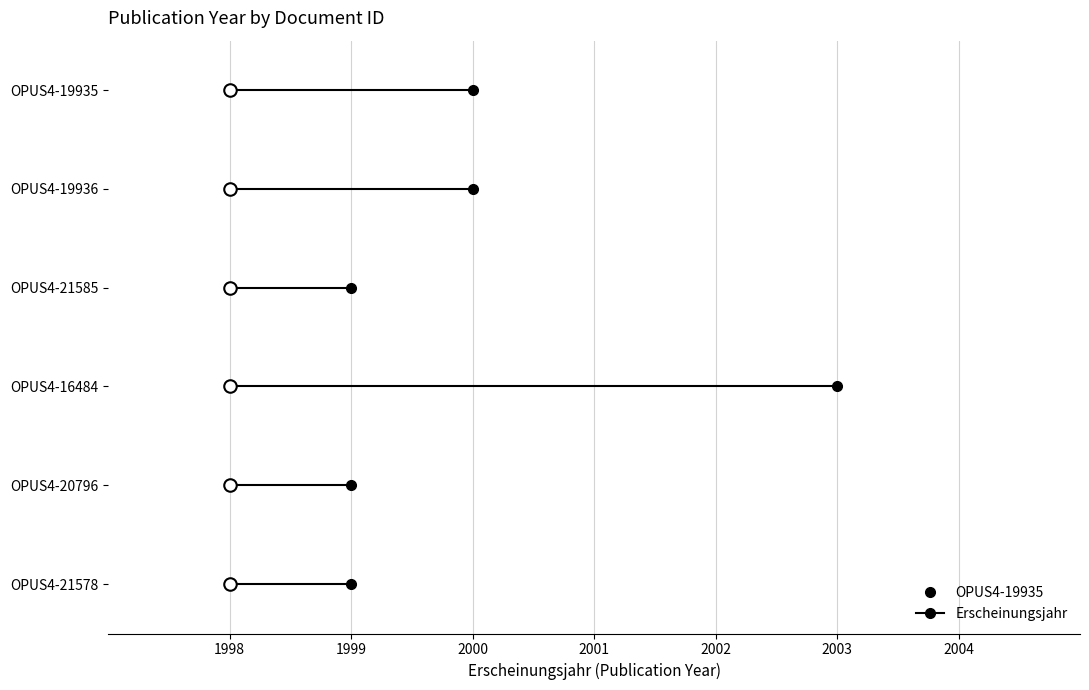

True or false: the data has more than 0 interior local peaks.

True